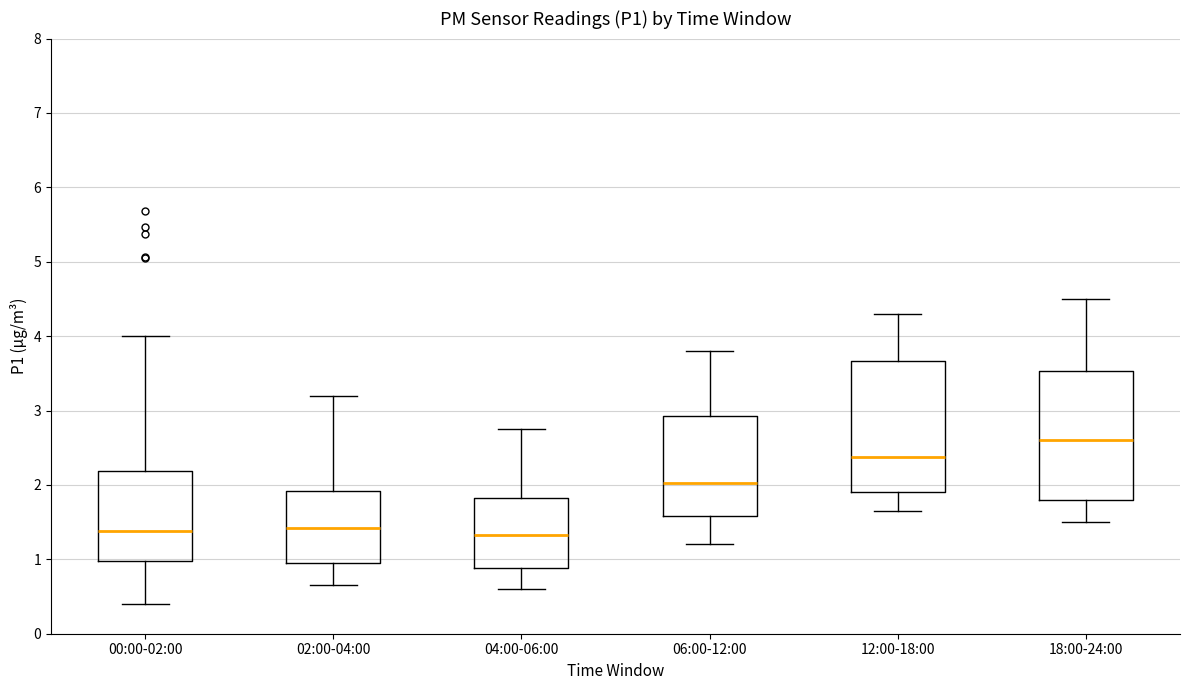

Reading left to right, read every box against the y-axis: the position of its median line, the range the box covers, and the ends of its whiskers. The values are not printed on the chart, so give them approximately, as read against the axis.

00:00-02:00: median 1.4, box 1.0 to 2.2, whiskers 0.4 to 4.0
02:00-04:00: median 1.4, box 1.0 to 1.9, whiskers 0.7 to 3.2
04:00-06:00: median 1.3, box 0.9 to 1.8, whiskers 0.6 to 2.8
06:00-12:00: median 2.0, box 1.6 to 2.9, whiskers 1.2 to 3.8
12:00-18:00: median 2.4, box 1.9 to 3.7, whiskers 1.7 to 4.3
18:00-24:00: median 2.6, box 1.8 to 3.5, whiskers 1.5 to 4.5